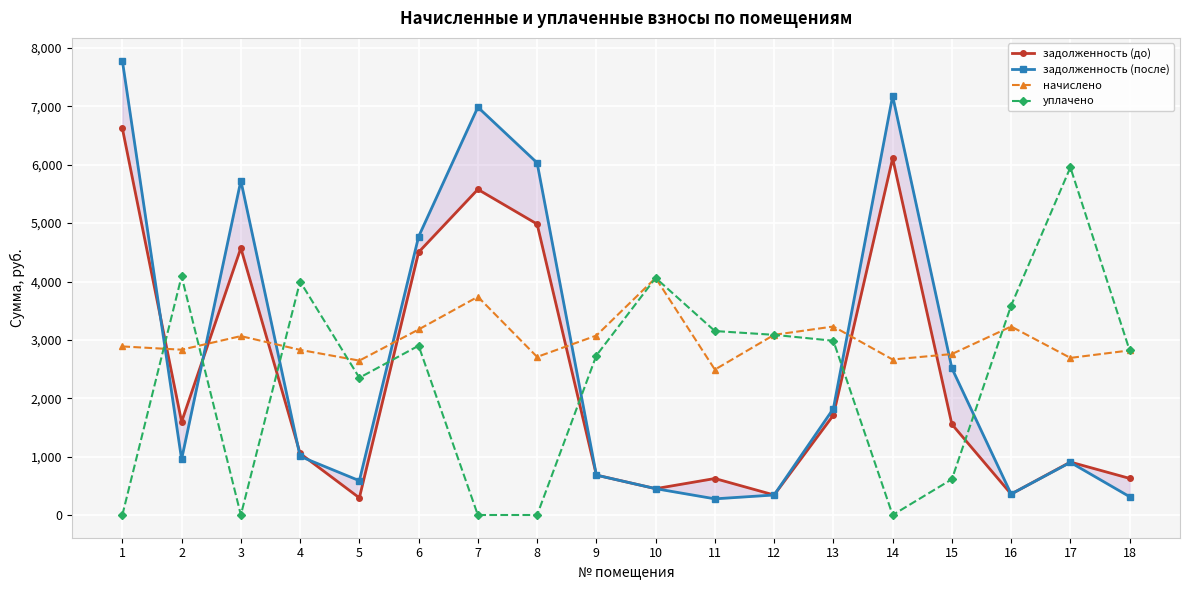

How many interior local peaks does the задолженность (после) series have?

4